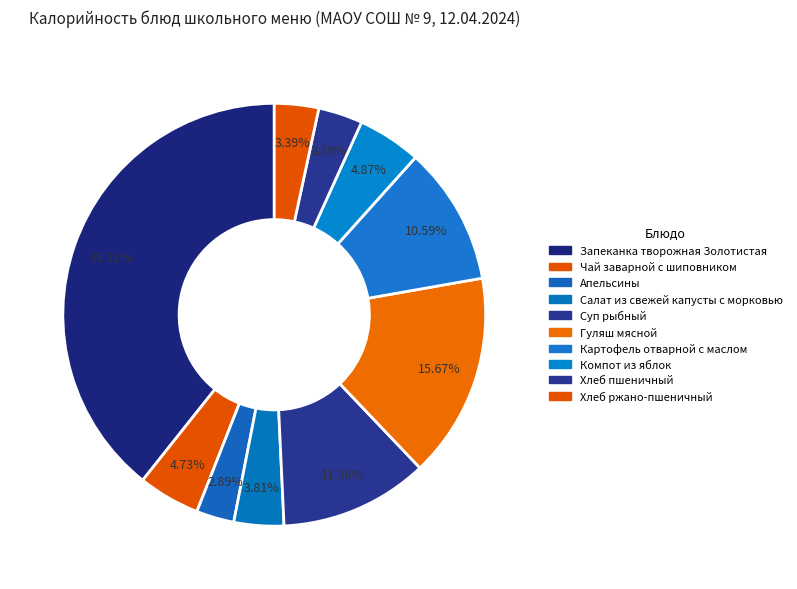

Is Компот из яблок the majority of the pie?

No